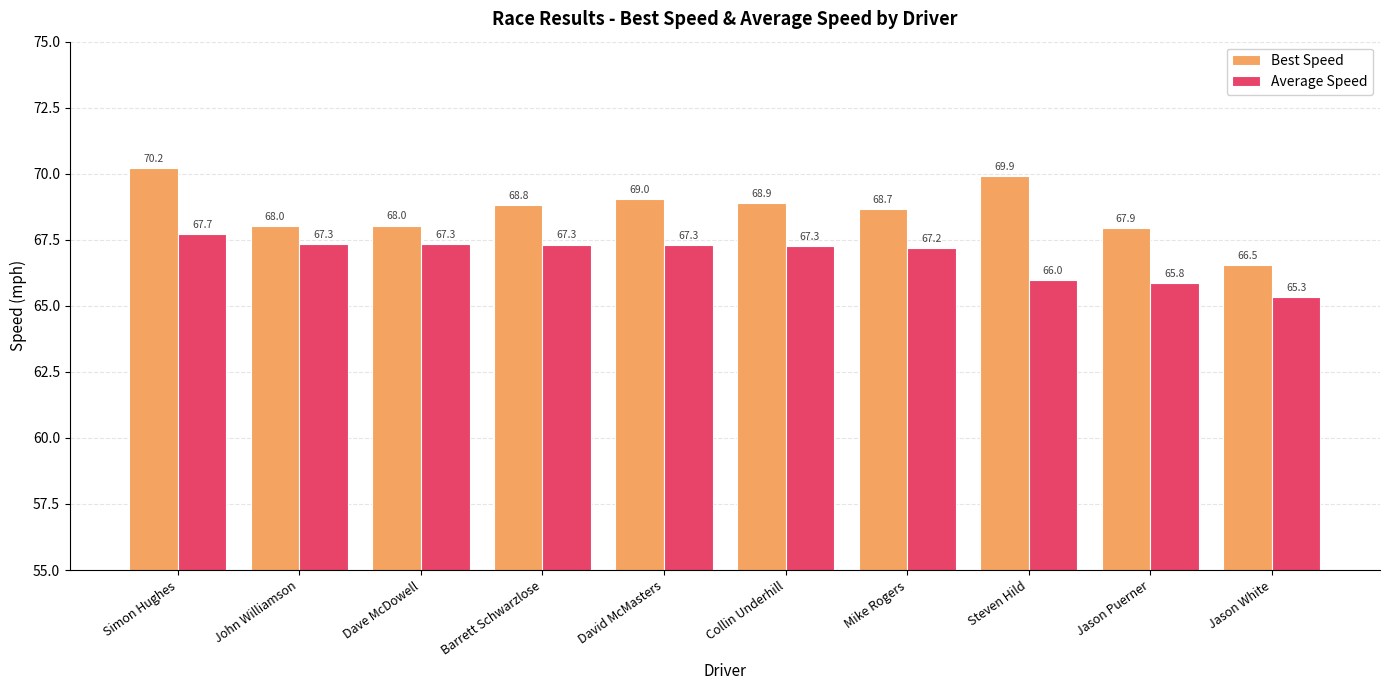

Is the value of Best Speed at Jason White greater than the value of Average Speed at John Williamson?

No